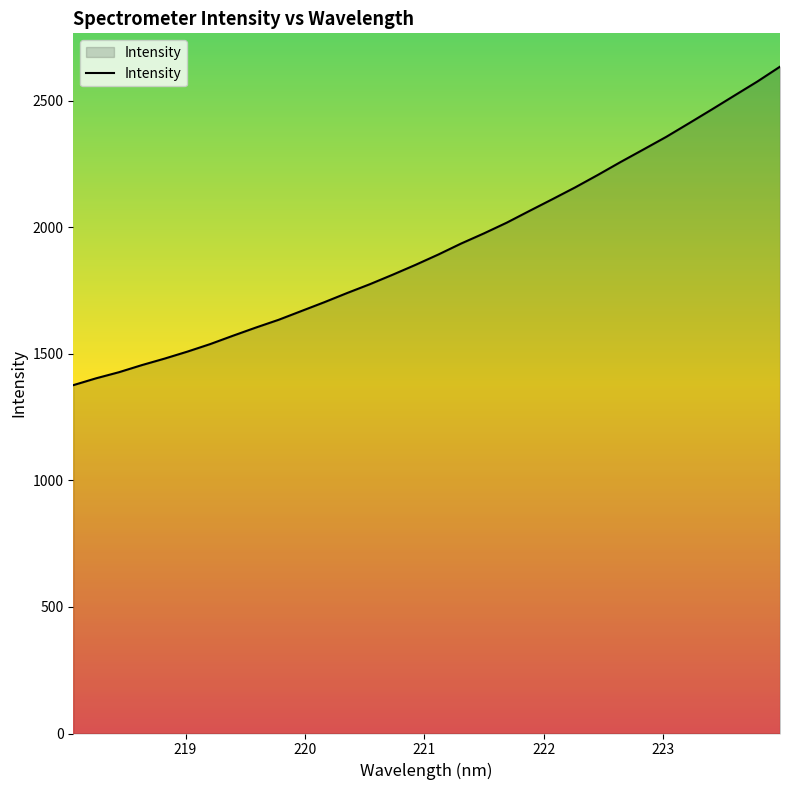

How many distinct data groups are displayed?

1